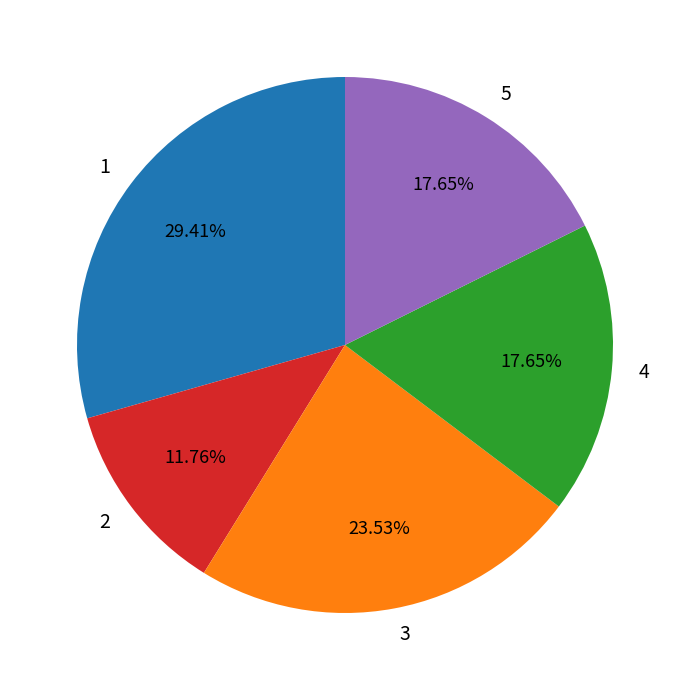

Does 1 account for over 50% of the chart?

No